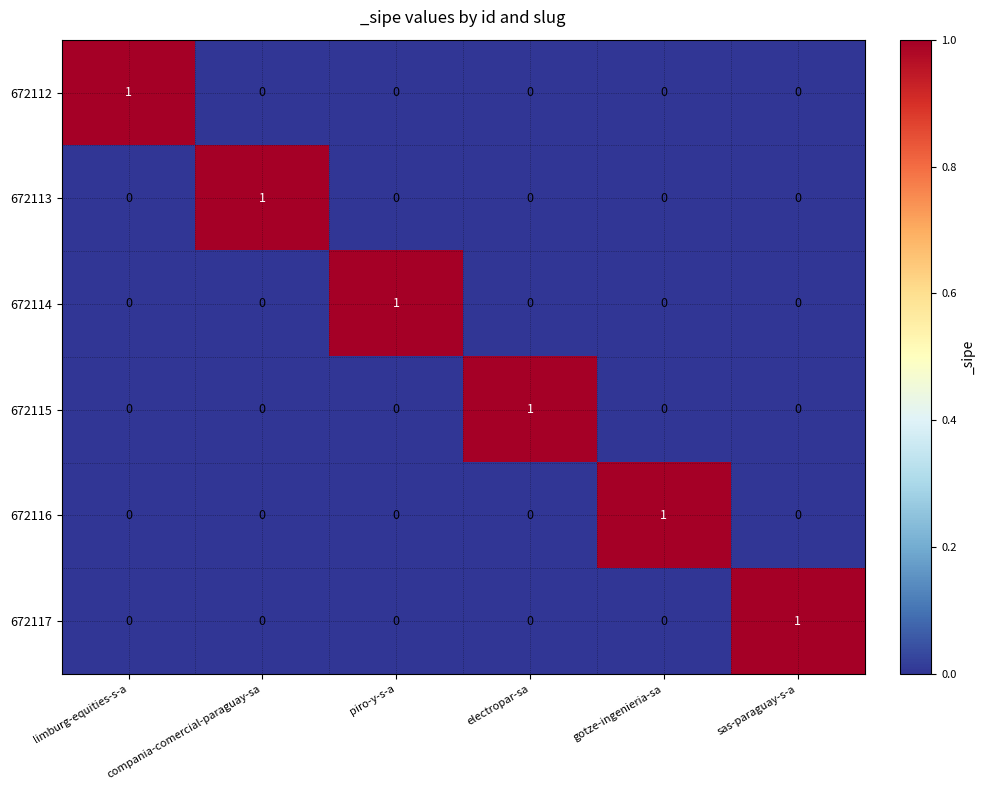

What is the spread (max minus min) of values at sas-paraguay-s-a?

1